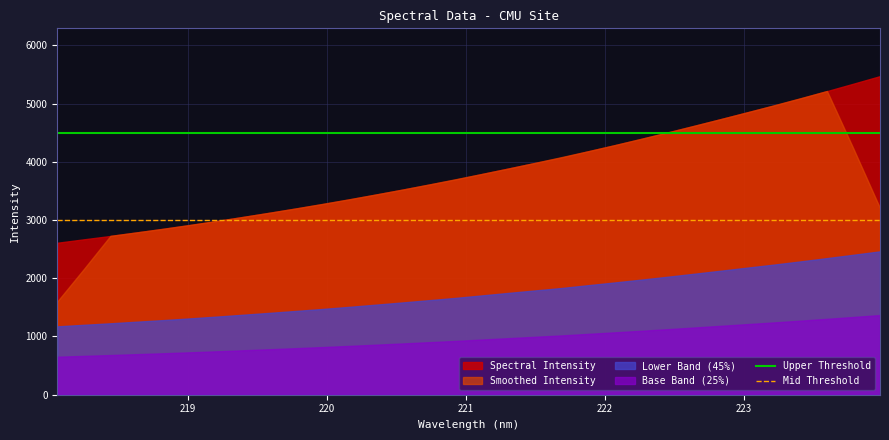

Rank the series by their maximum value, from lowest to highest.

Base Band (25%), Lower Band (45%), Smoothed Intensity, Spectral Intensity